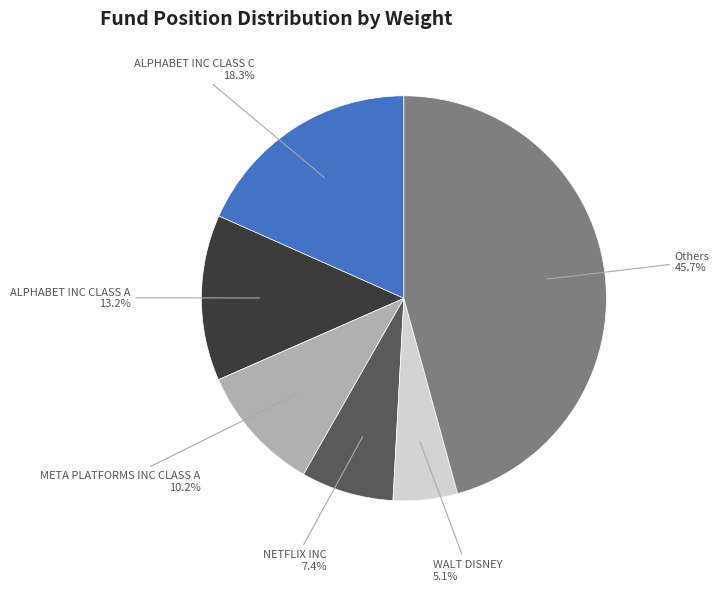

Is there any slice that represents more than half of the pie?

No